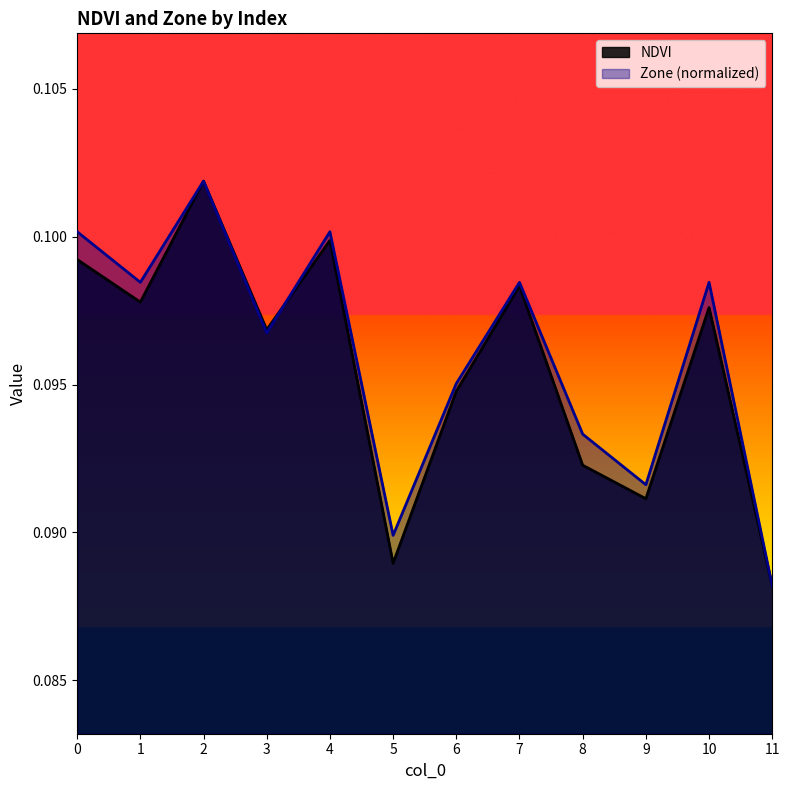

Reading right to left, transcribe all the data shown in this chart.

NDVI: 0.1	0.1	0.1	0.1	0.1	0.1	0.1	0.1	0.1	0.1	0.1	0.1
Zone: 0.1	0.1	0.1	0.1	0.1	0.1	0.1	0.1	0.1	0.1	0.1	0.1